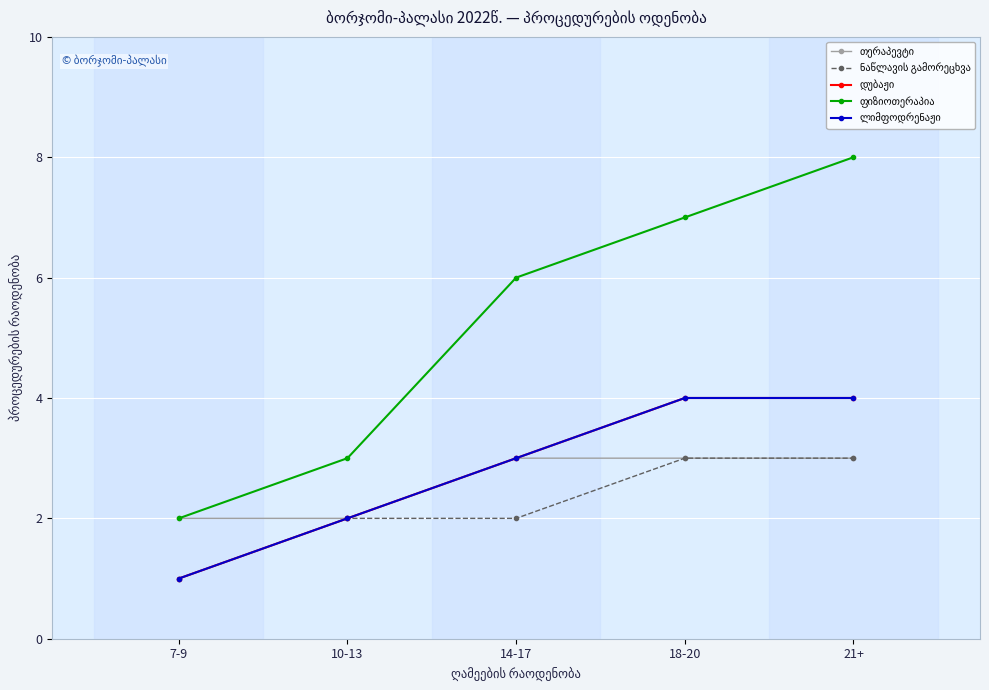

The დუბაჟი series shows 2 at 10-13. True or false?

True